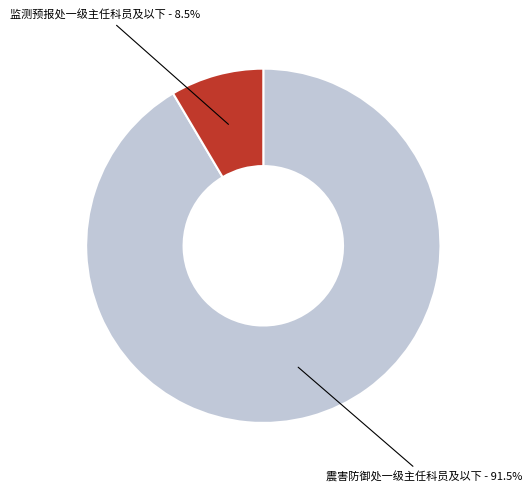

Does any single category account for the majority?

Yes